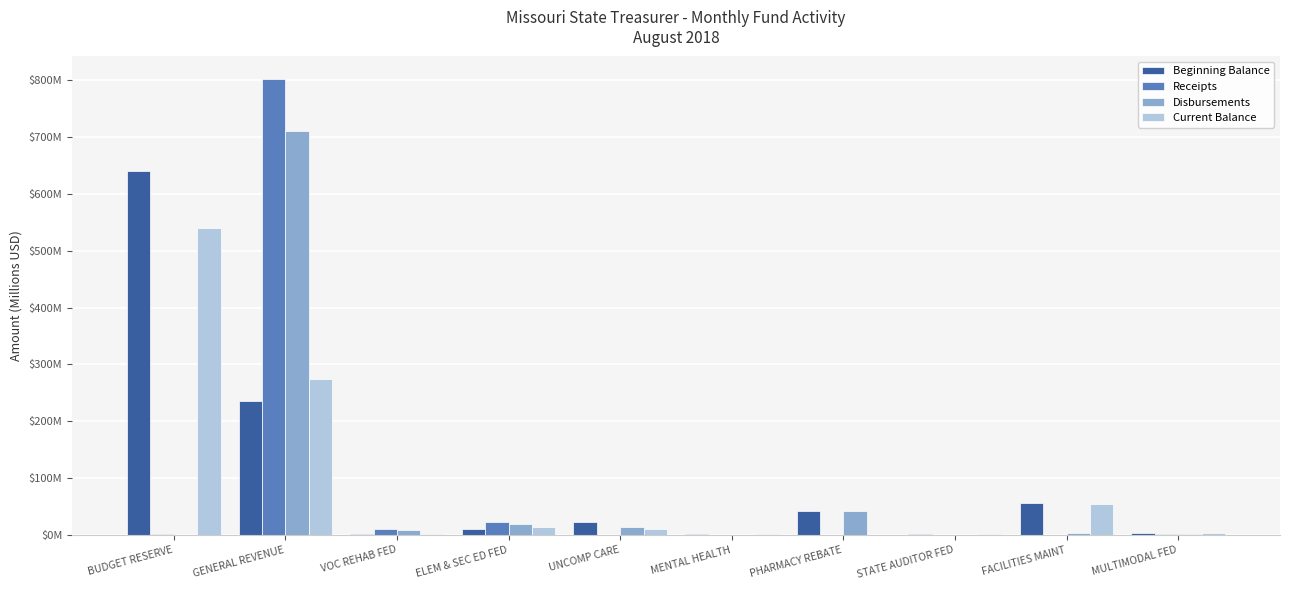

What are all the series names shown in the legend?

Beginning Balance, Receipts, Disbursements, Current Balance